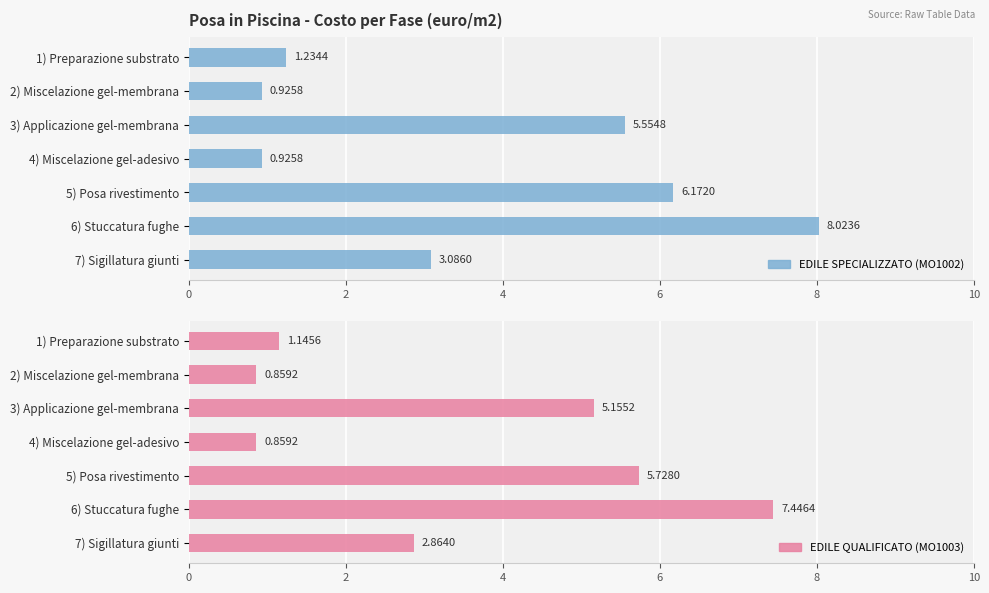

How many values in the EDILE QUALIFICATO (MO1003) series are below 2?

3